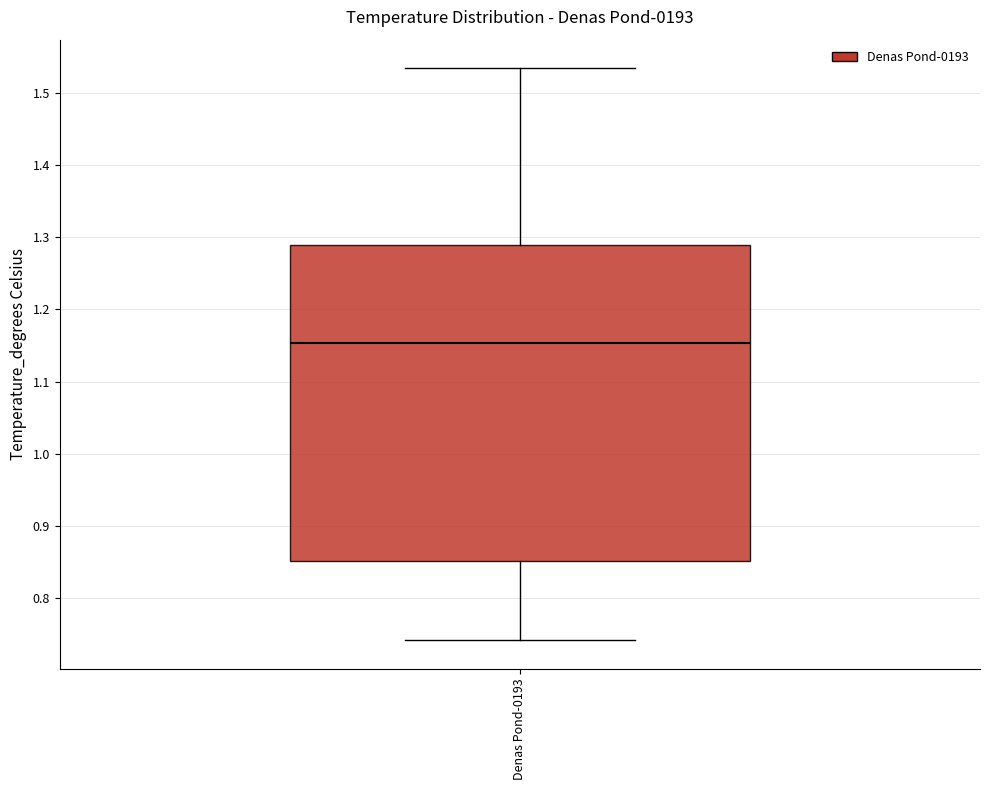

Read this box plot against the y-axis: the position of the median line, the range covered by the box, and the ends of both whiskers. The values are not printed on the chart, so give them approximately, as read against the axis.

median 1.15, box 0.85 to 1.29, whiskers 0.74 to 1.53